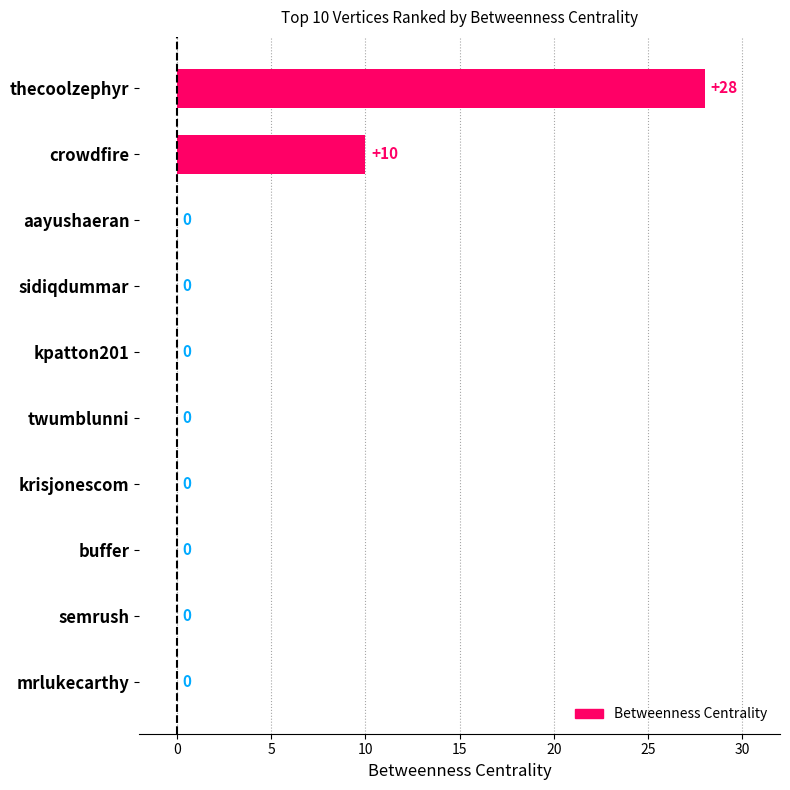

Reading bottom to top, what are all the values shown in this chart?

mrlukecarthy=0	semrush=0	buffer=0	krisjonescom=0	twumblunni=0	kpatton201=0	sidiqdummar=0	aayushaeran=0	crowdfire=10	thecoolzephyr=28